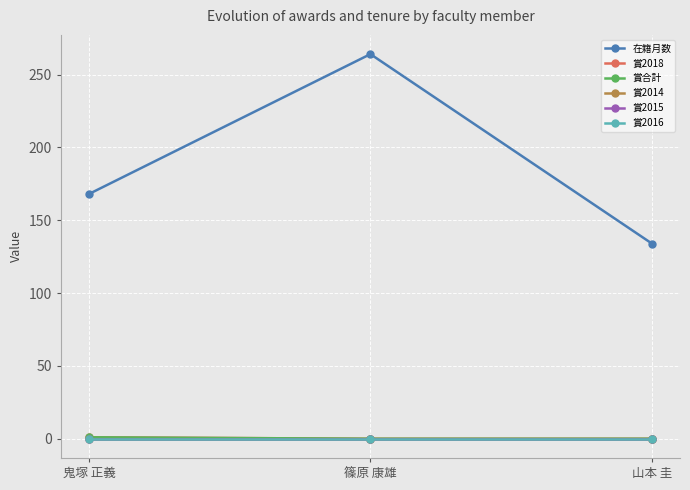

Between 篠原 康雄 and 山本 圭, which is larger?

篠原 康雄